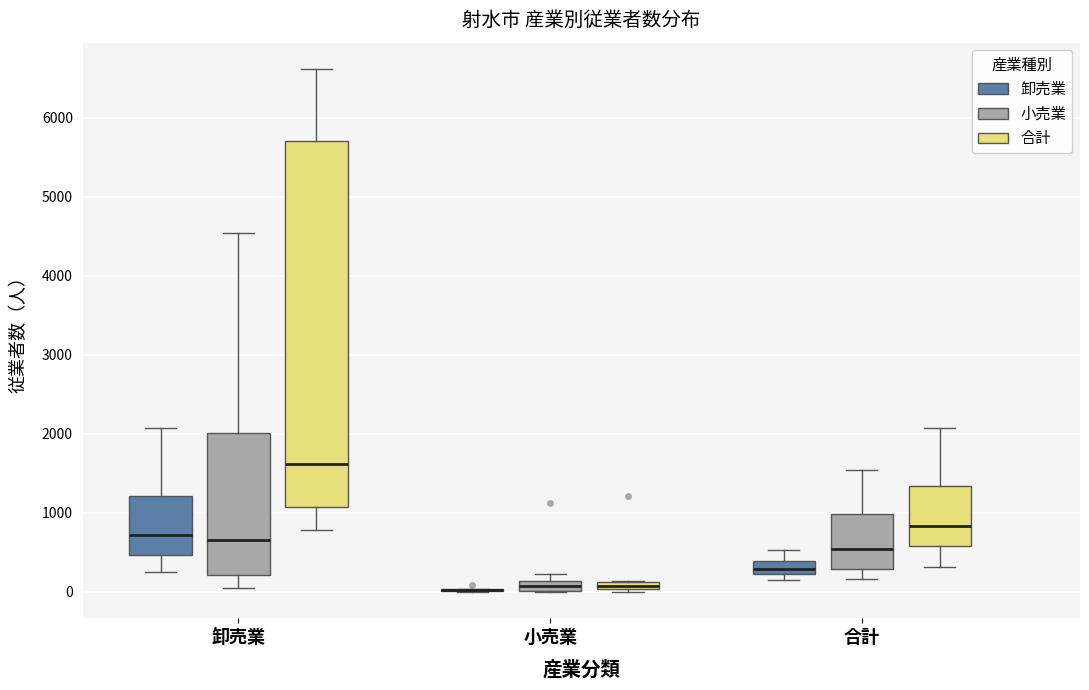

Comparing the boxes themselves (not the whiskers), which one is the tallest?

卸売業 (合計)